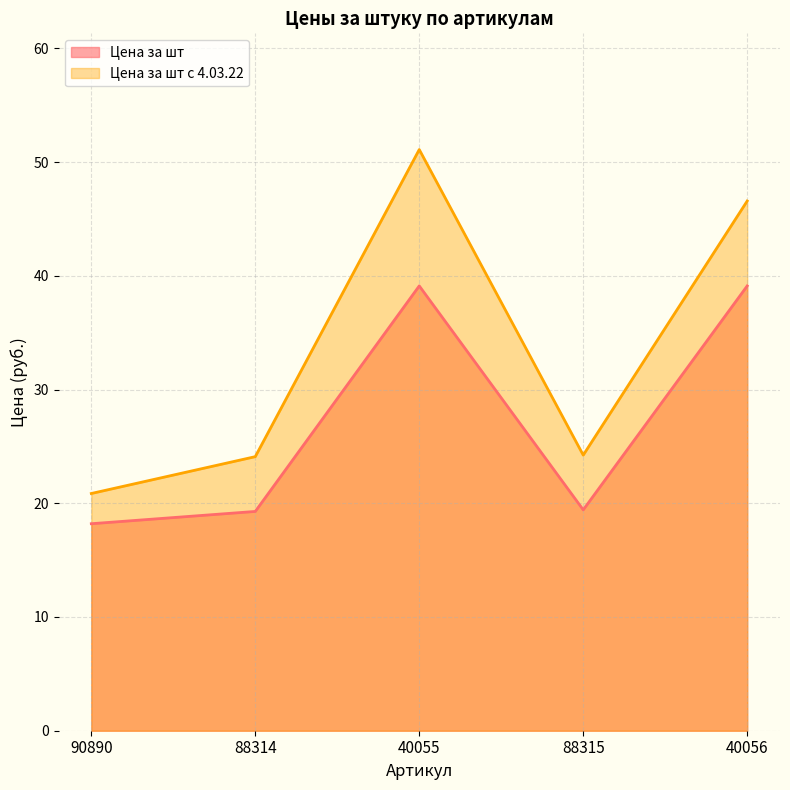

What is the difference between the highest and lowest values at 88315?

4.8